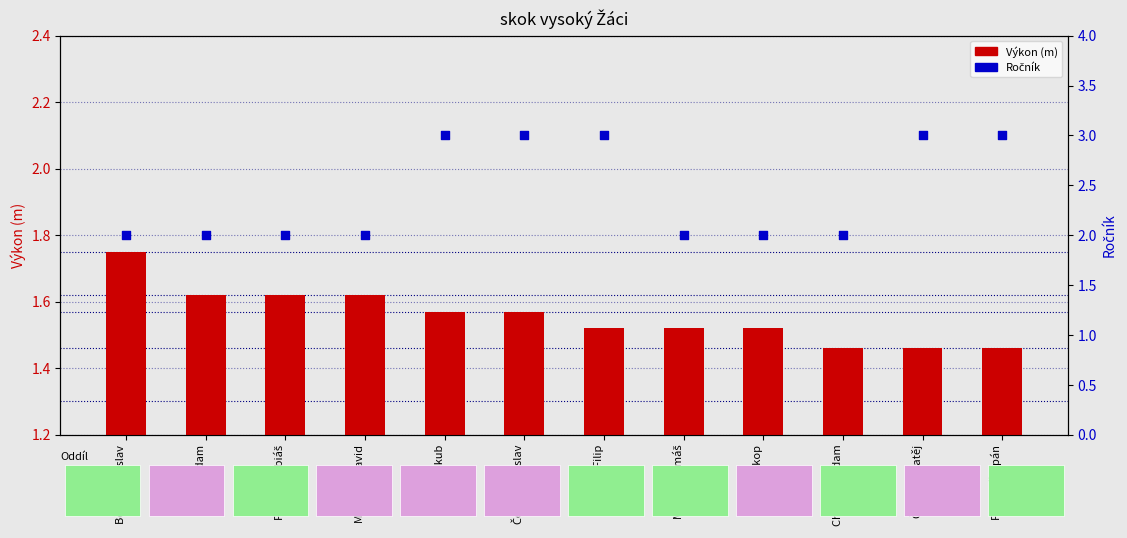

At which category is the sum across all series the highest?

Holec Jakub